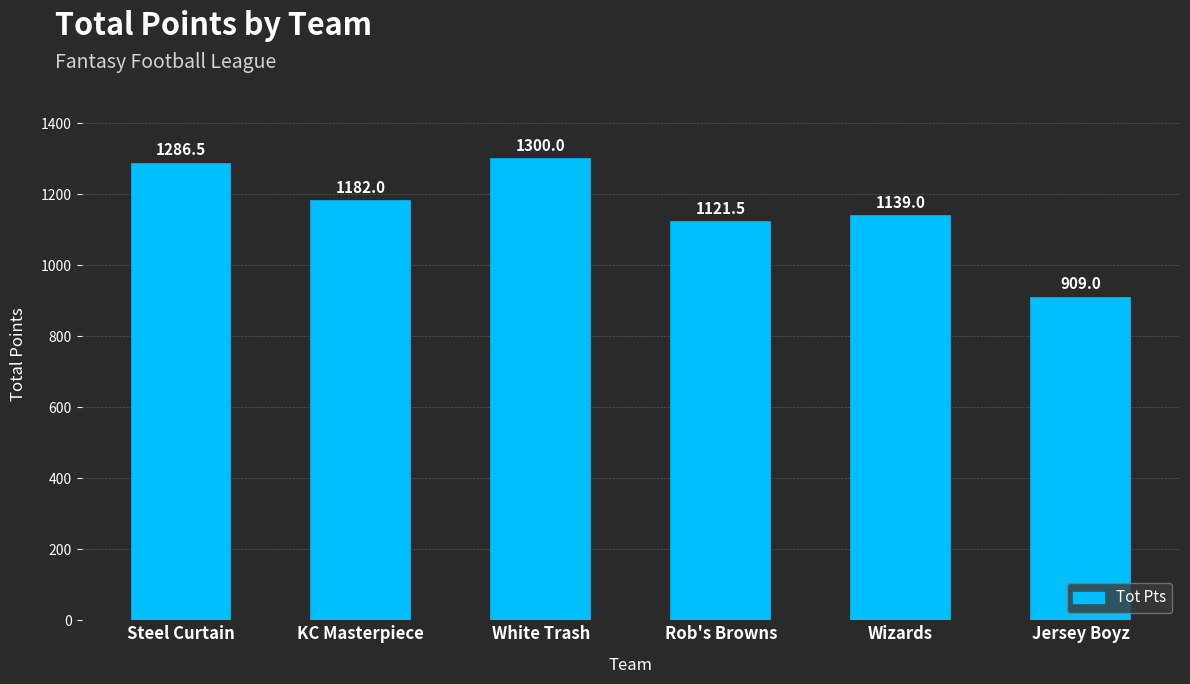

How many distinct data groups are displayed?

1